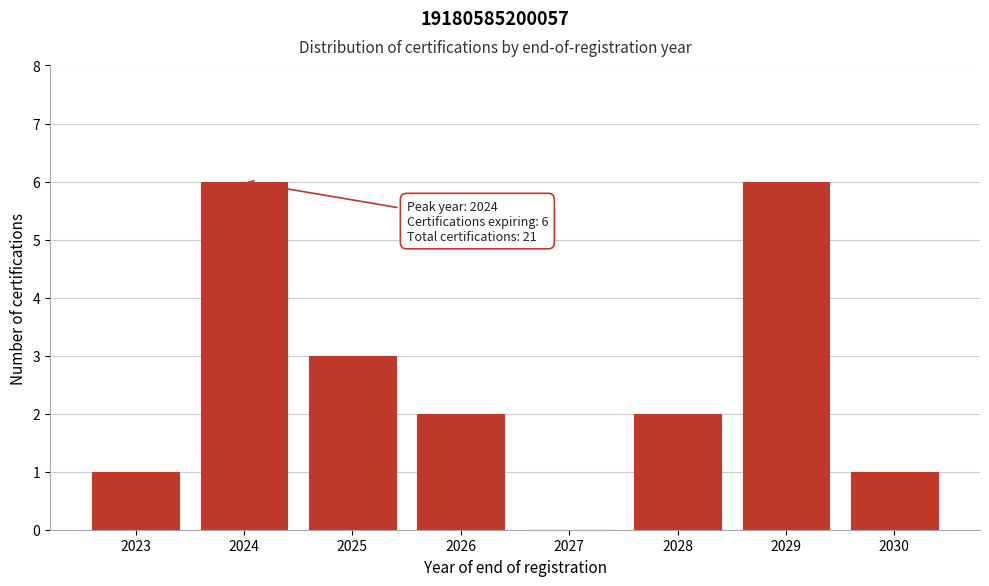

Reading left to right, what are all the values shown in this chart?

2023=1	2024=6	2025=3	2026=2	2027=0	2028=2	2029=6	2030=1